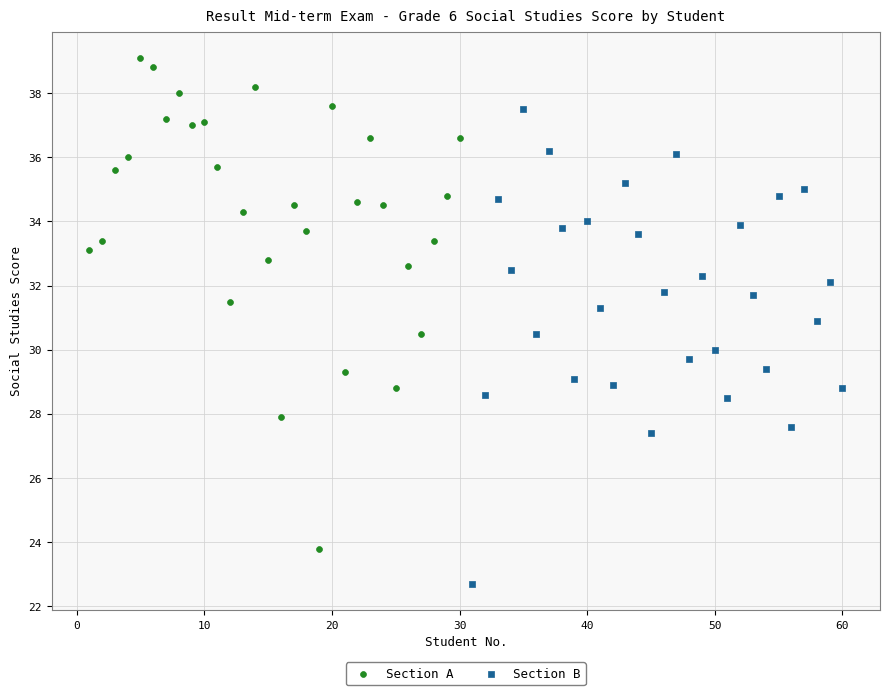

What are all the series names shown in the legend?

Section A, Section B